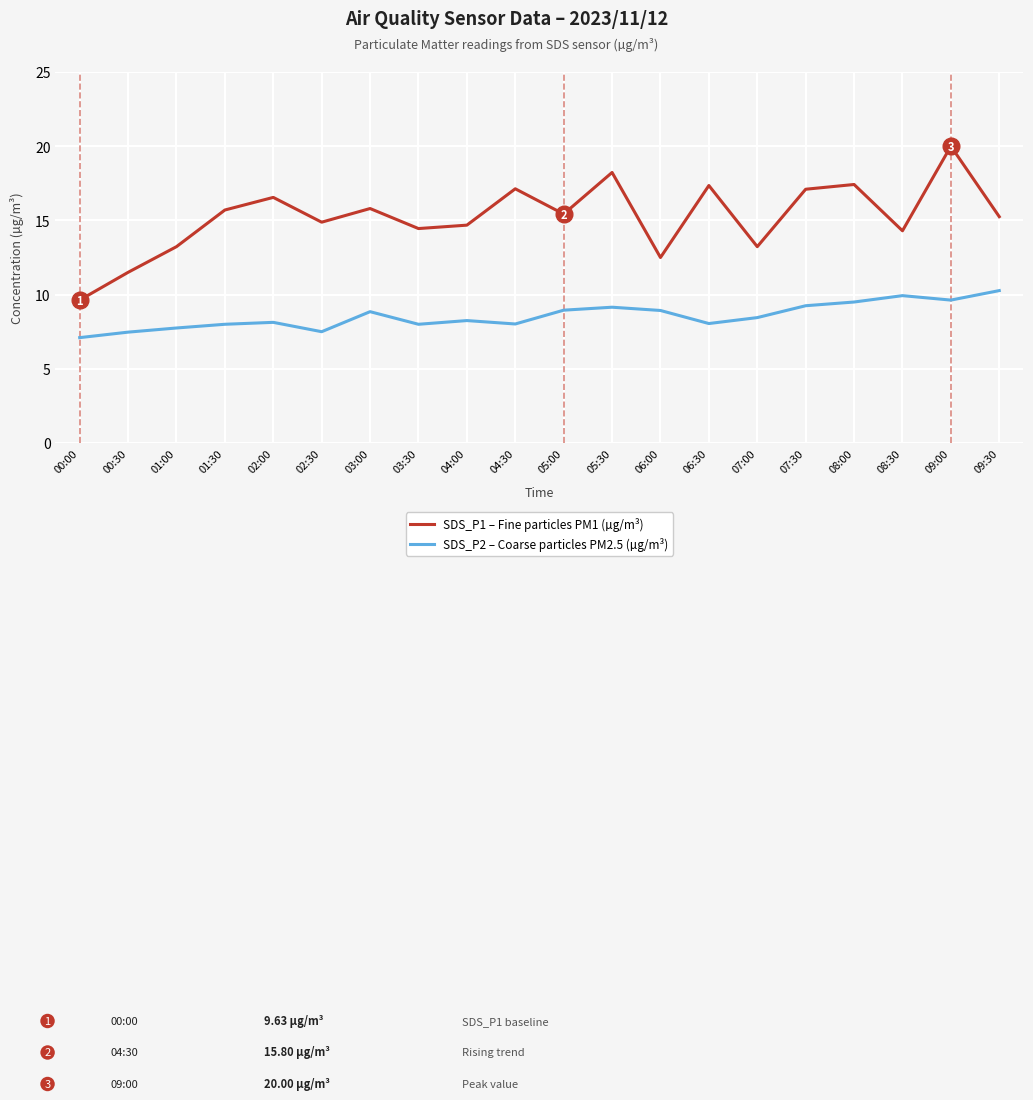

What is the difference between the second highest and second lowest values in the SDS_P2 – Coarse particles PM2.5 (µg/m³) series?

2.5